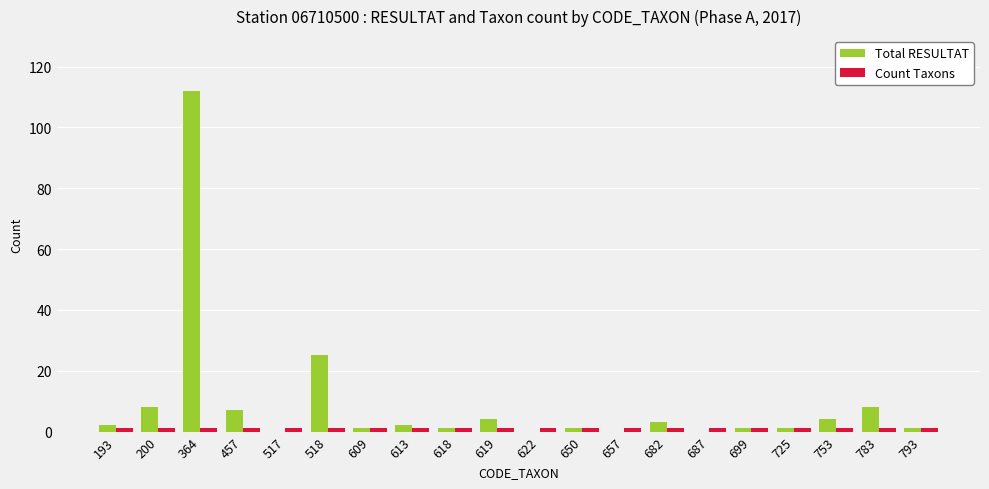

At which category is the sum across all series the highest?

364